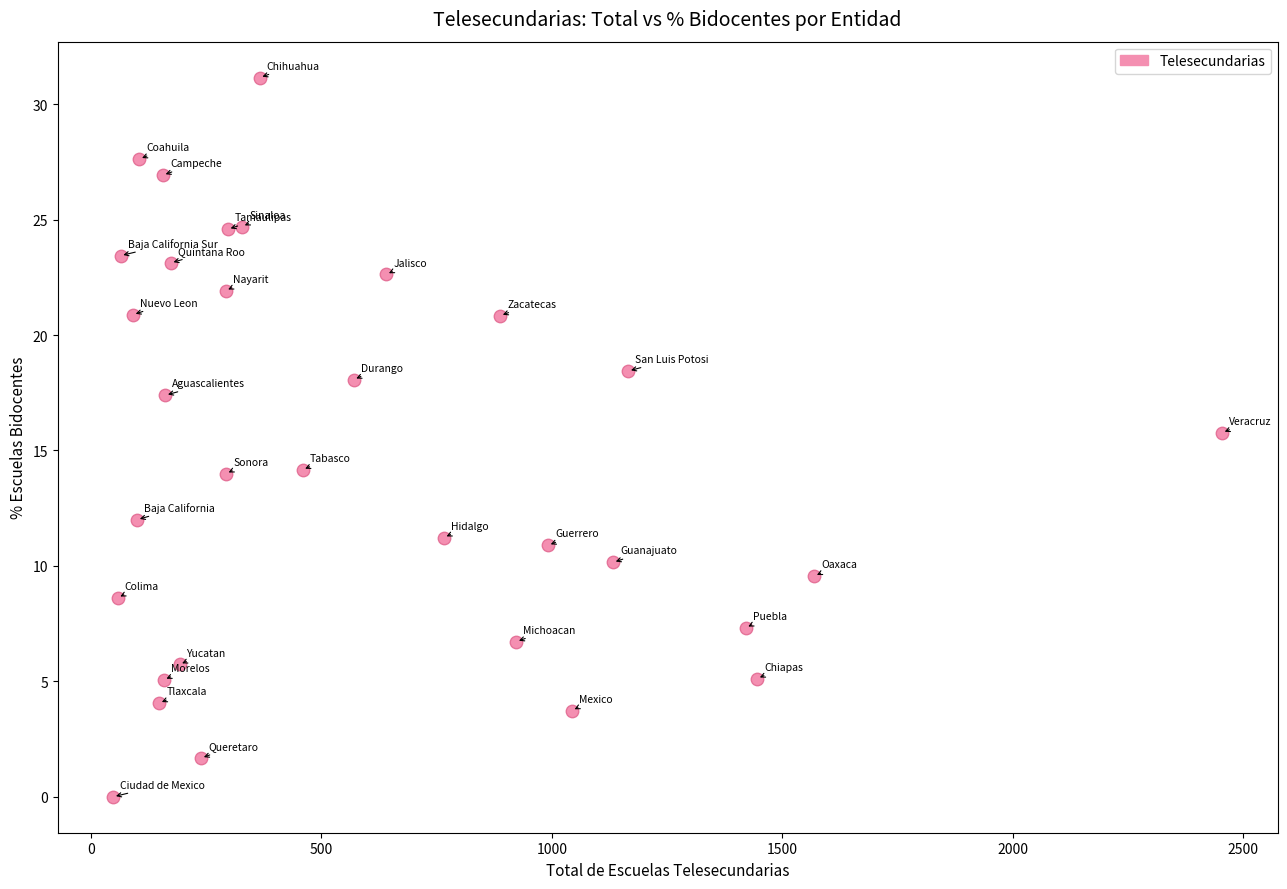

What is the range of Y values (max minus min)?

31.1